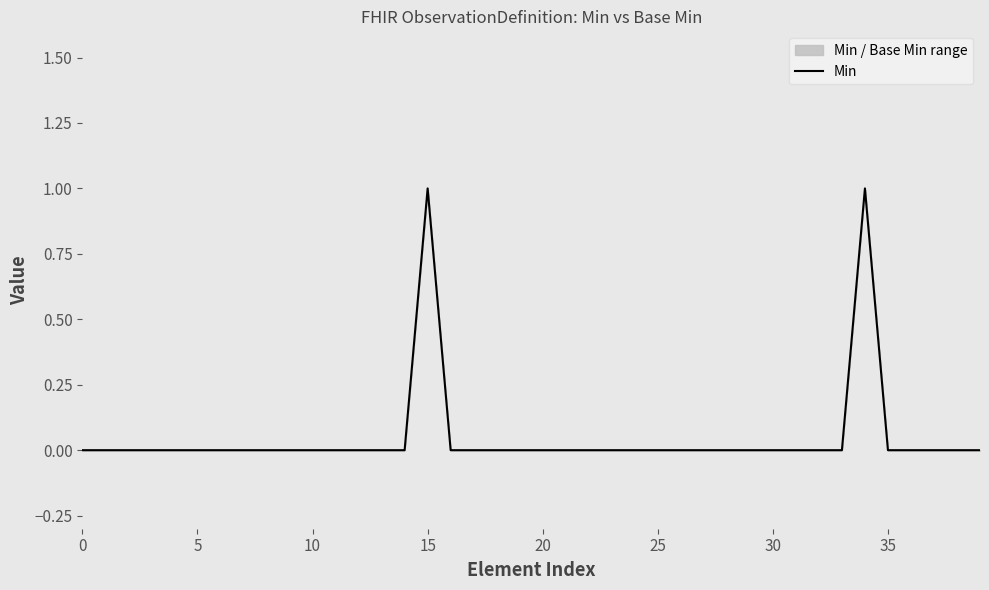

True or false: the data shows 0 at 0.

True